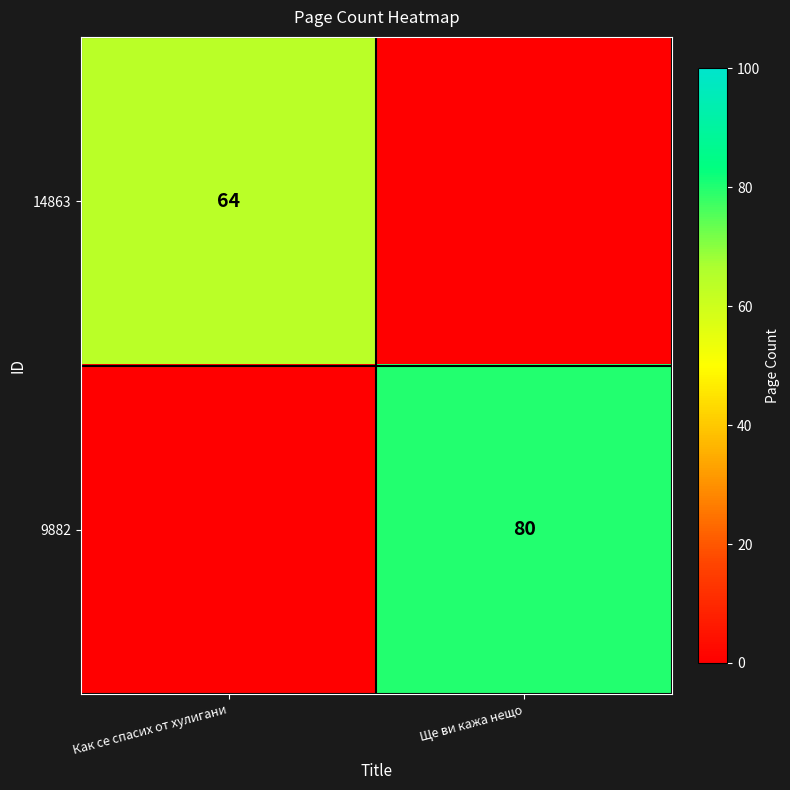

Is it true that 9882 equals 80 at Ще ви кажа нещо?

True